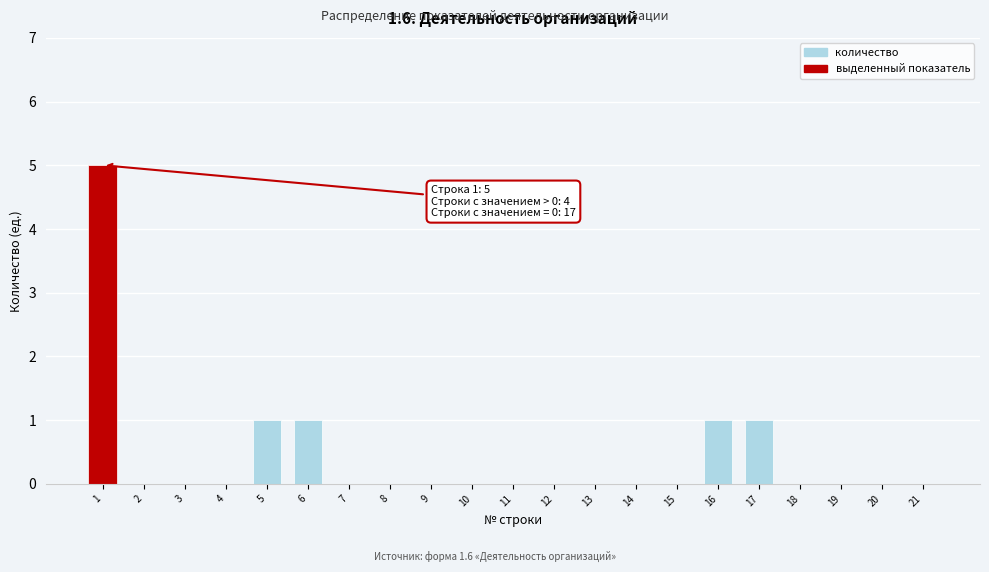

Reading left to right, list all the values displayed in this chart.

1=5	2=0	3=0	4=0	5=1	6=1	7=0	8=0	9=0	10=0	11=0	12=0	13=0	14=0	15=0	16=1	17=1	18=0	19=0	20=0	21=0